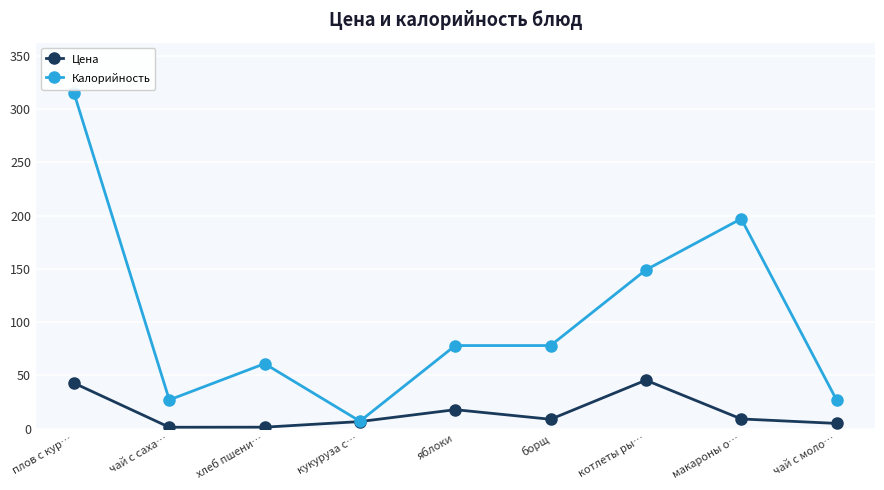

Which series has the widest spread of values?

Калорийность